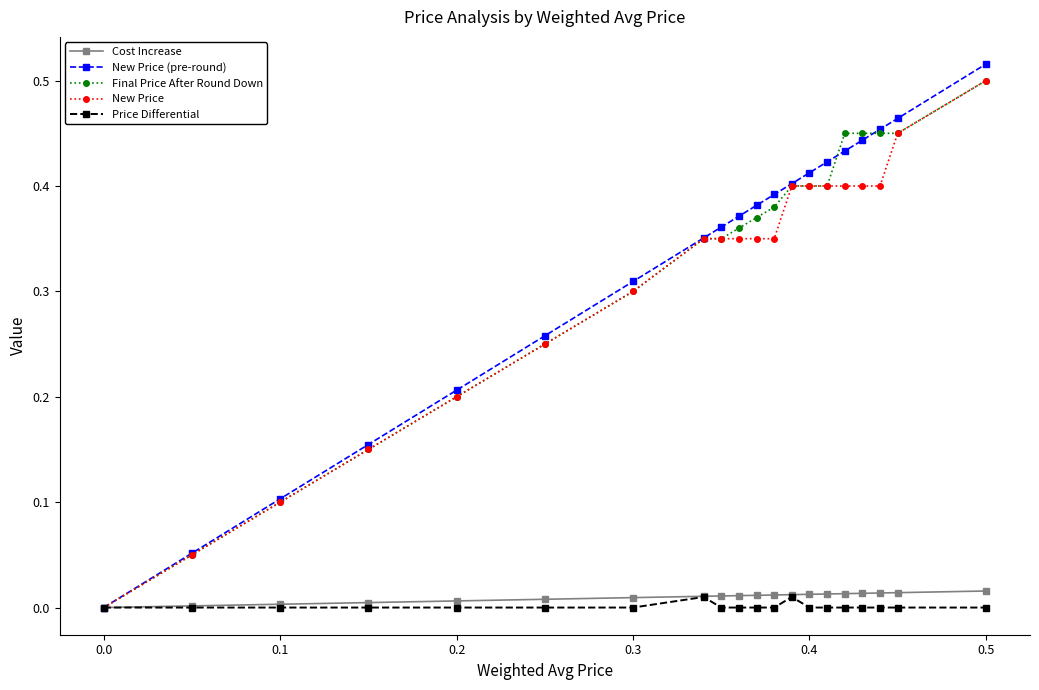

Does the chart have visible grid lines?

No